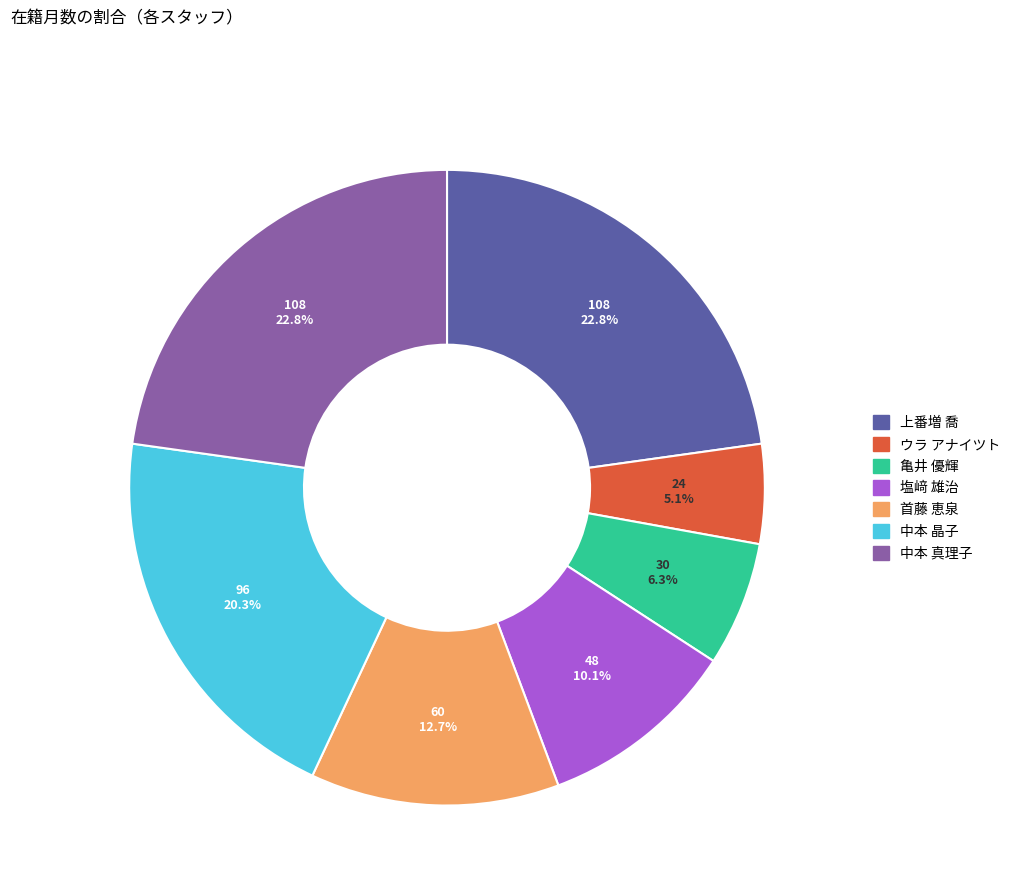

Does any single category account for the majority?

No